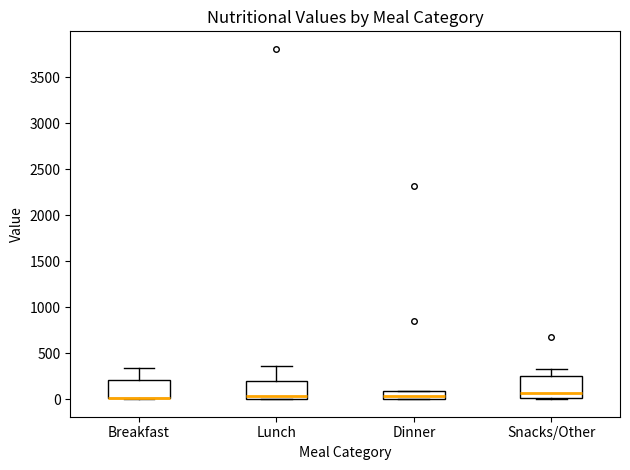

Reading left to right, transcribe this box plot: for each box, give where its median line is, the range the box spans, and where its two whiskers end, as read against the y-axis. The values are not printed on the chart, so give them approximately, as read against the axis.

Breakfast: median 0 (drawn on the box's lower edge), box 0 to 200, whiskers 0 to 350
Lunch: median 50, box 0 to 200, whiskers 0 to 350
Dinner: median 50, box 0 to 100, whiskers 0 to 100
Snacks/Other: median 50, box 0 to 250, whiskers 0 to 350